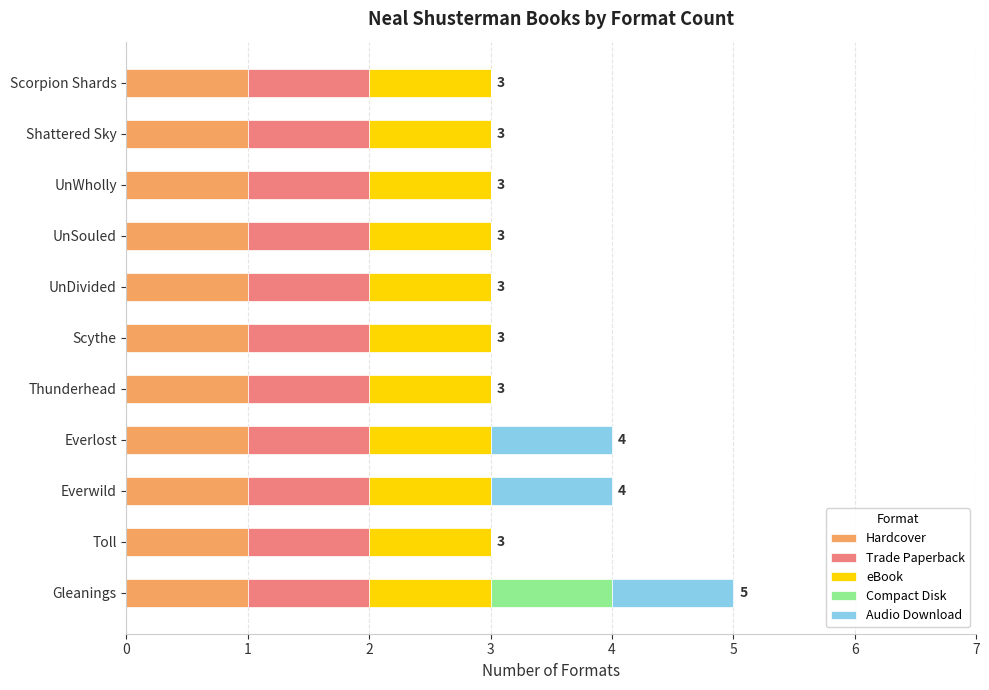

What is the total value across all series at Thunderhead?

3